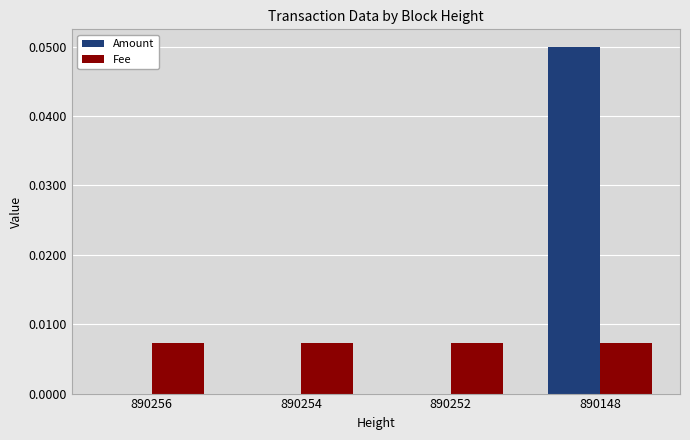

Is it true that Amount equals 0.0 at 890148?

False